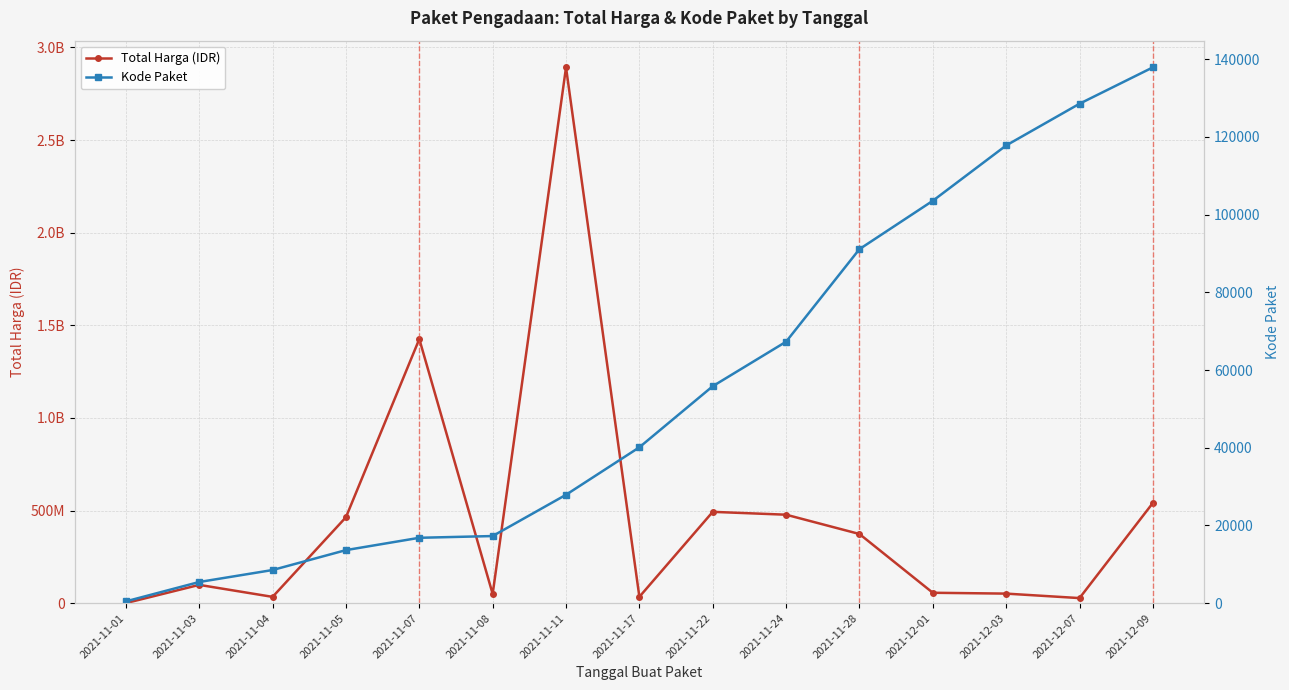

The Total Harga (IDR) series shows 63559013 at 2021-11-03. True or false?

False